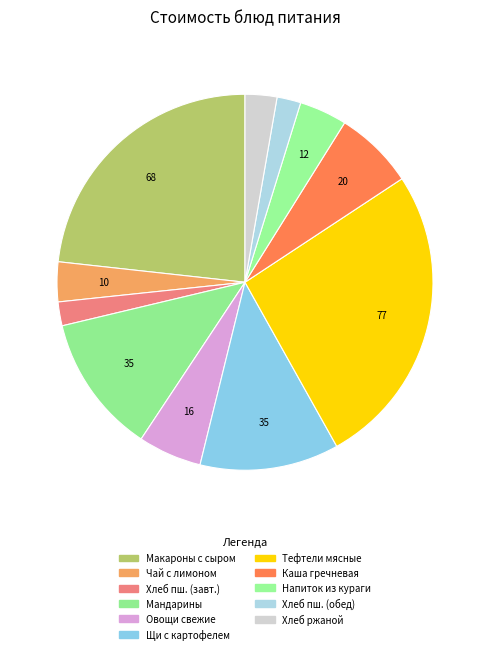

What is the largest slice in the pie chart?

Тефтели мясные